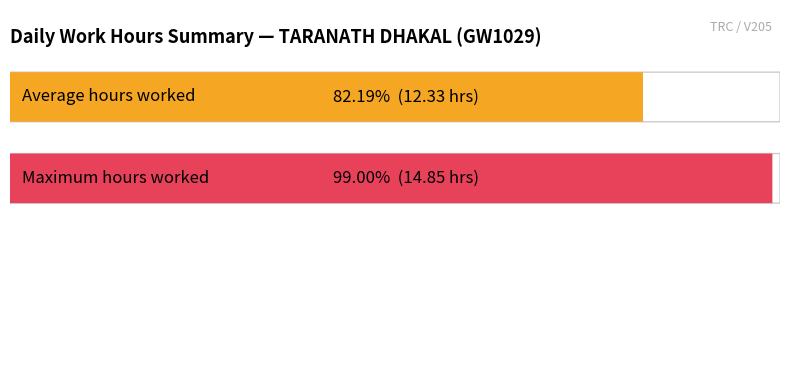

What is the average value of the Low series?

12.3